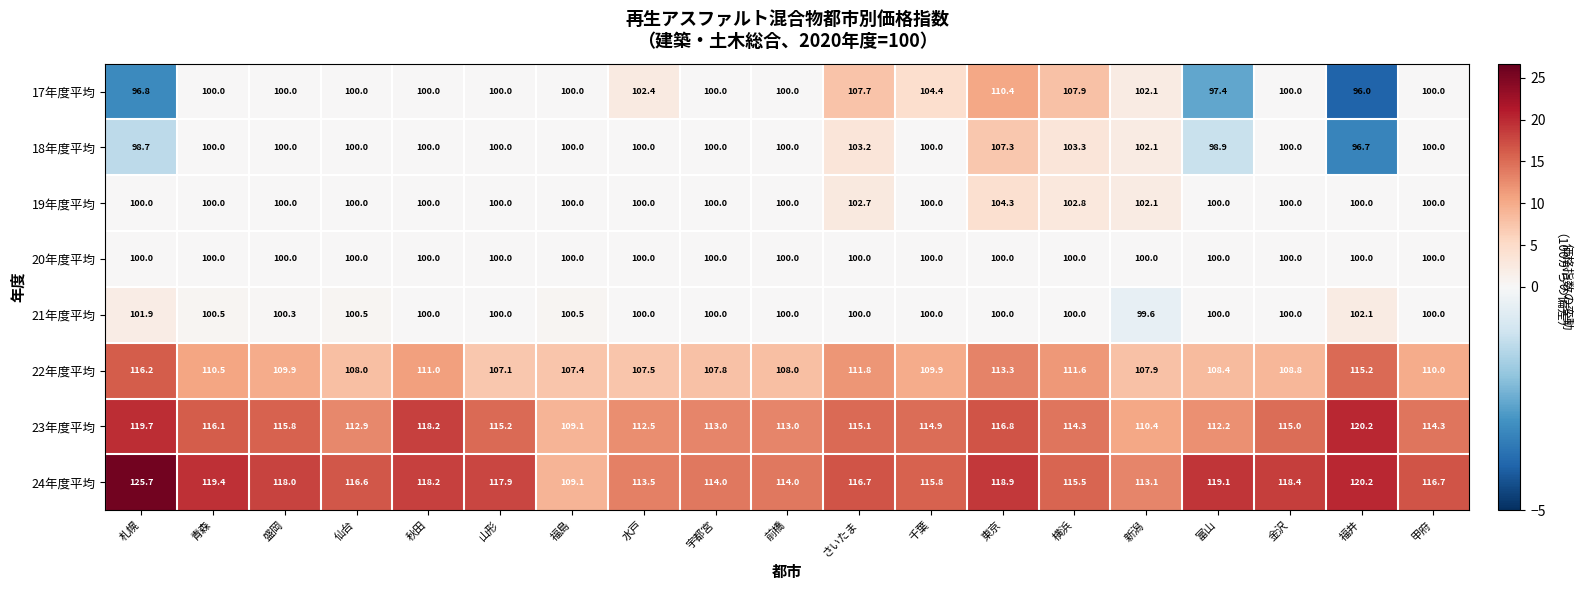

Rank the series by their maximum value, from highest to lowest.

24年度平均, 23年度平均, 22年度平均, 17年度平均, 18年度平均, 19年度平均, 21年度平均, 20年度平均